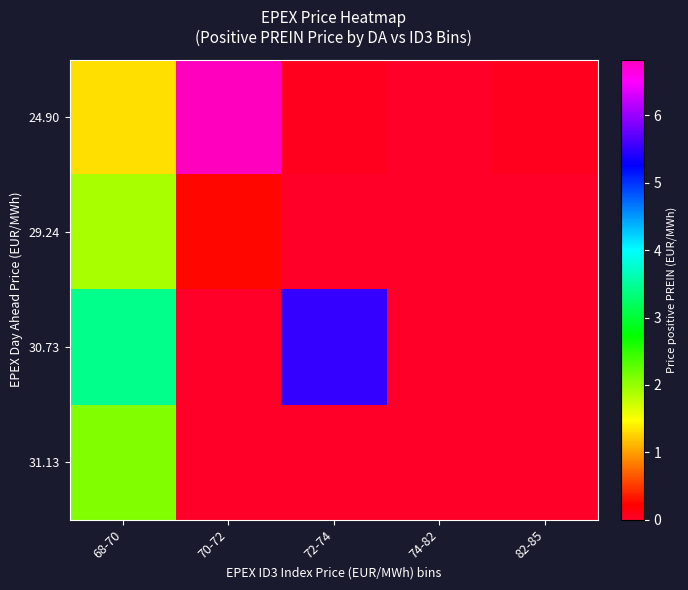

Which series changed the most between 68-70 and 82-85?

row_2